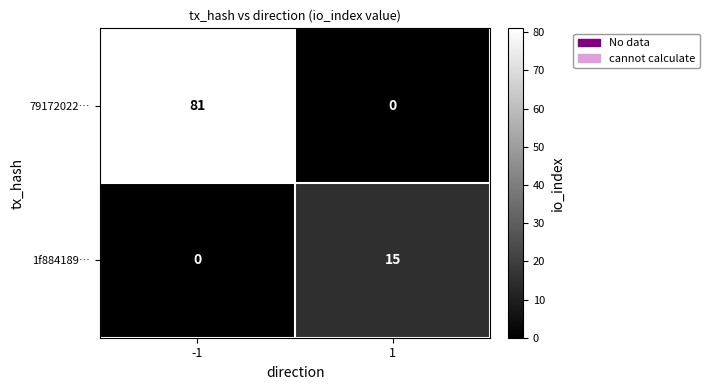

How many distinct data groups are displayed?

2